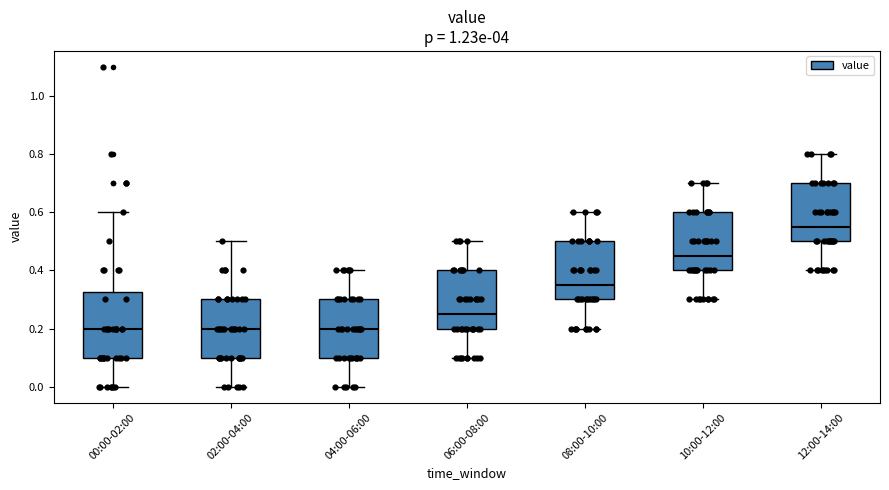

Reading left to right, read every box against the y-axis: the position of its median line, the range the box covers, and the ends of its whiskers. The values are not printed on the chart, so give them approximately, as read against the axis.

00:00-02:00: median 0.20, box 0.10 to 0.32, whiskers 0.00 to 0.60
02:00-04:00: median 0.20, box 0.10 to 0.30, whiskers 0.00 to 0.50
04:00-06:00: median 0.20, box 0.10 to 0.30, whiskers 0.00 to 0.40
06:00-08:00: median 0.26, box 0.20 to 0.40, whiskers 0.10 to 0.50
08:00-10:00: median 0.36, box 0.30 to 0.50, whiskers 0.20 to 0.60
10:00-12:00: median 0.46, box 0.40 to 0.60, whiskers 0.30 to 0.70
12:00-14:00: median 0.56, box 0.50 to 0.70, whiskers 0.40 to 0.80